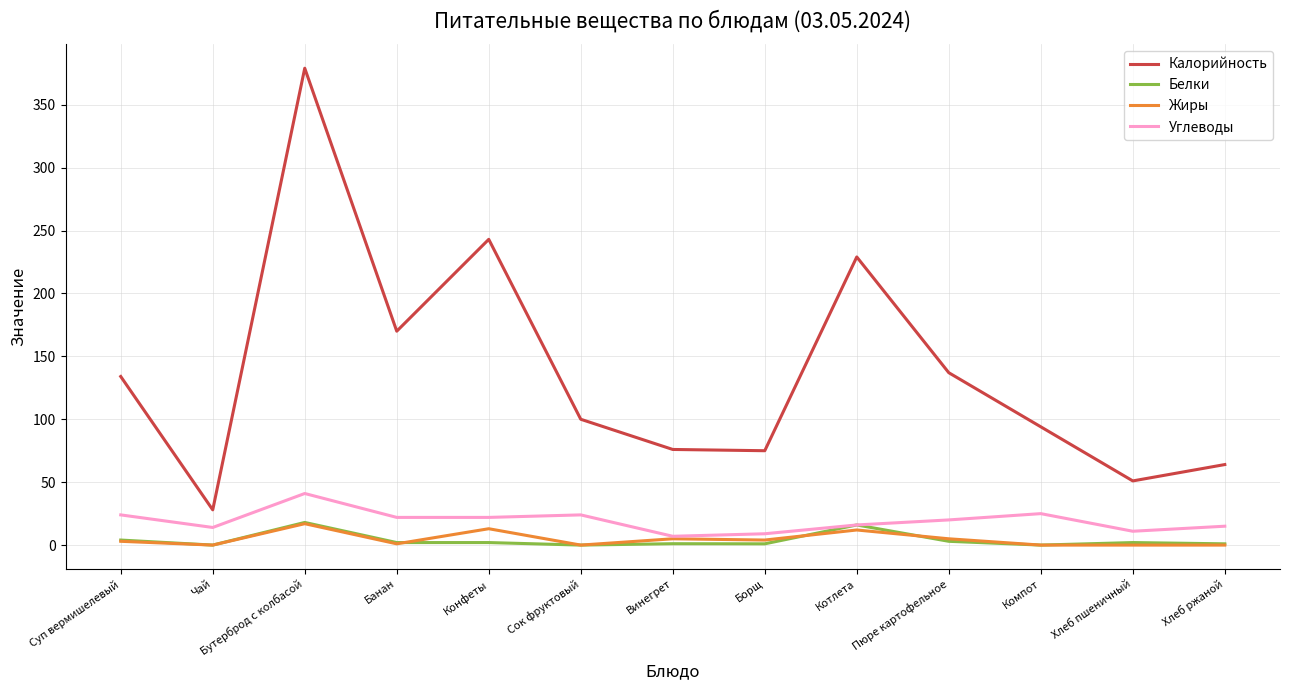

What is the difference between the Калорийность values at Винегрет and Хлеб ржаной?

12.0